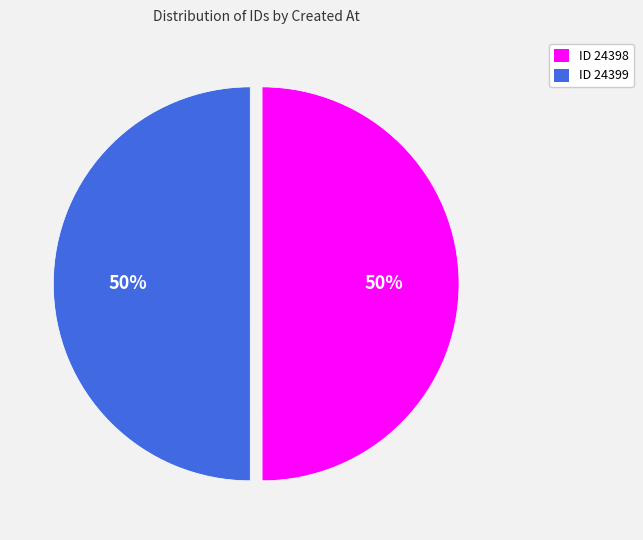

To the nearest percent, what is the average slice percentage?

50%